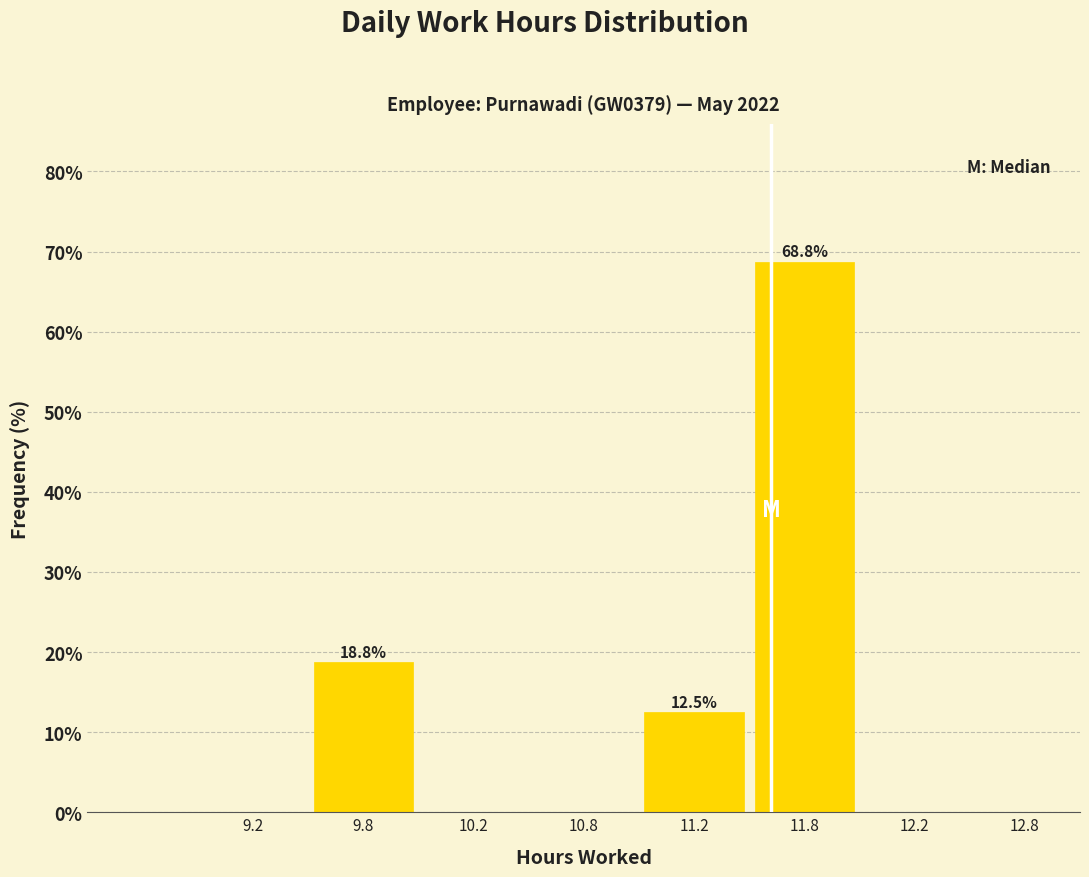

Reading left to right, list all the values displayed in this chart.

9.2=0.0	9.8=18.8	10.2=0.0	10.8=0.0	11.2=12.5	11.8=68.8	12.2=0.0	12.8=0.0